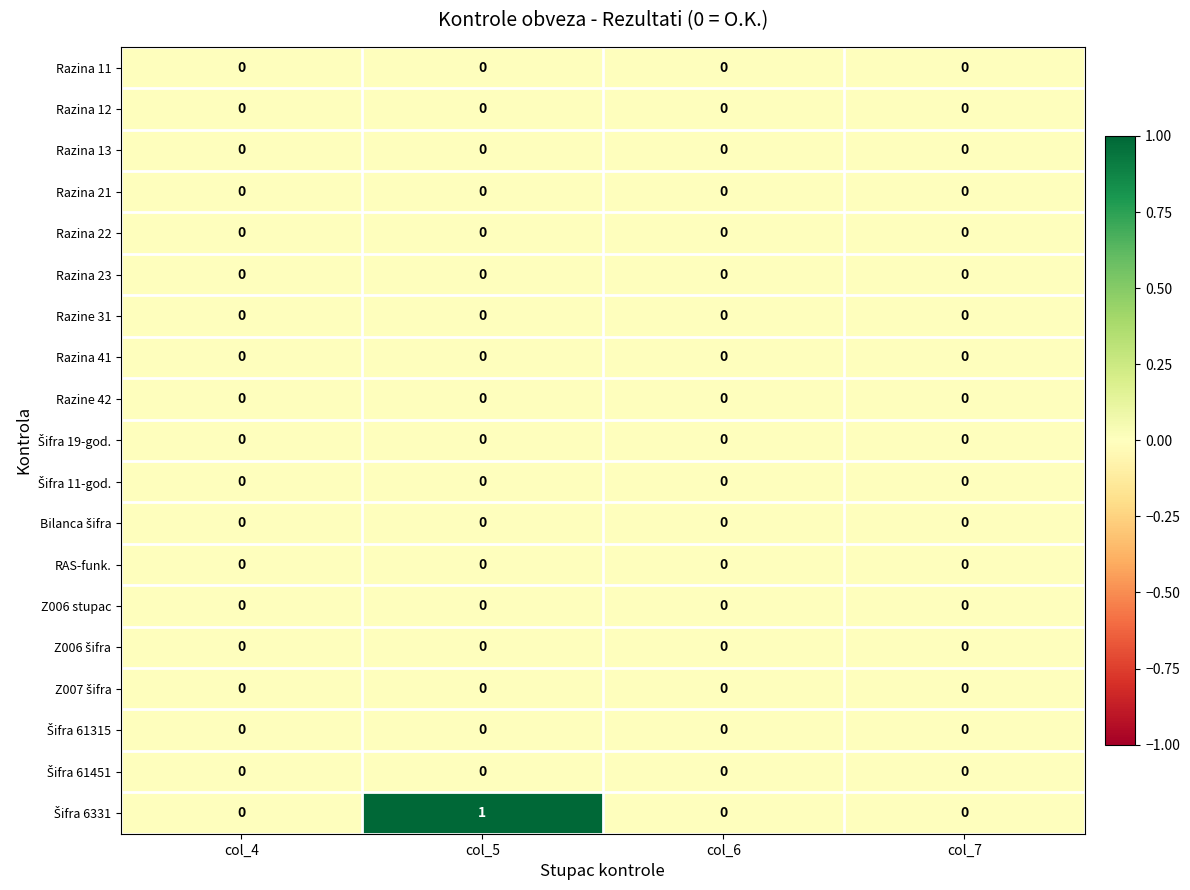

At which category is the sum across all series the highest?

col_5